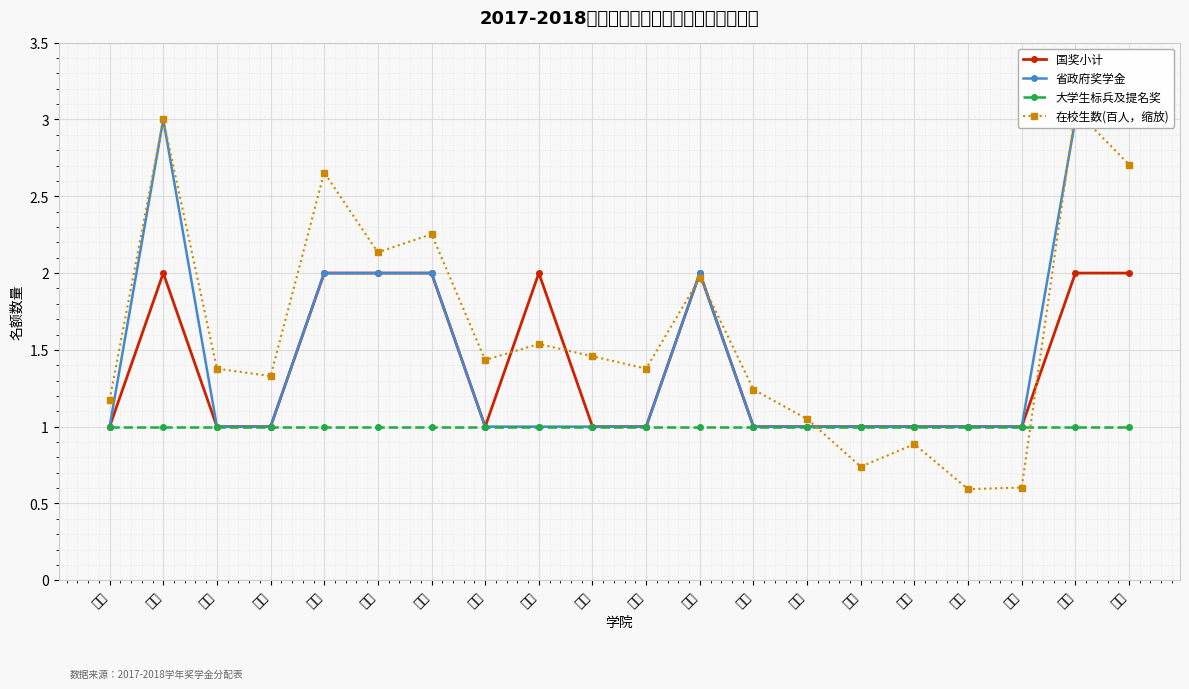

How many categories are shown in the chart?

20